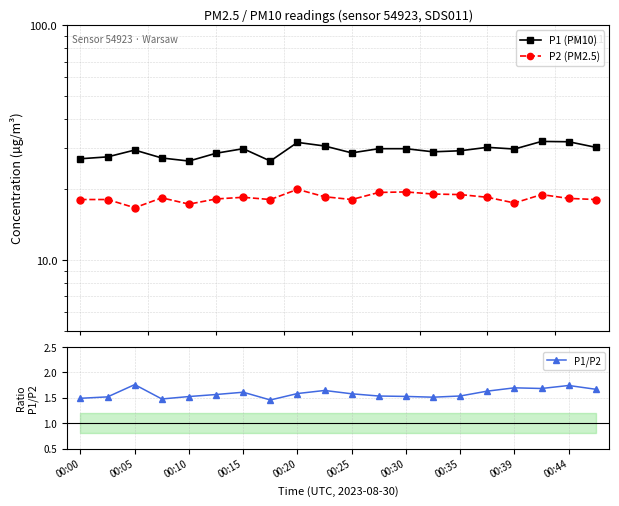

Which series has the largest total across all categories?

P1 (PM10)